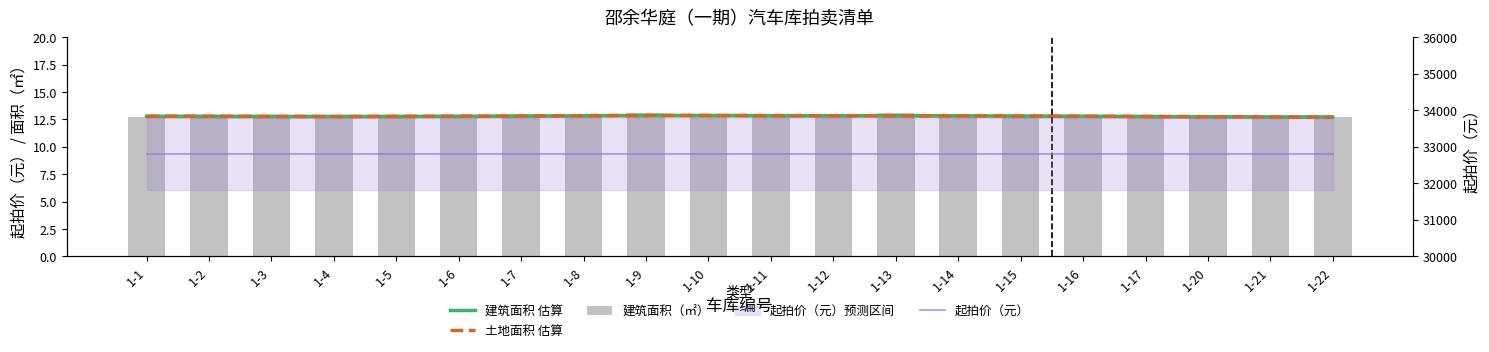

Rank the series at 1-6 from lowest to highest value.

建筑面积 估算, 土地面积 估算, 建筑面积（㎡）, 起拍价（元）